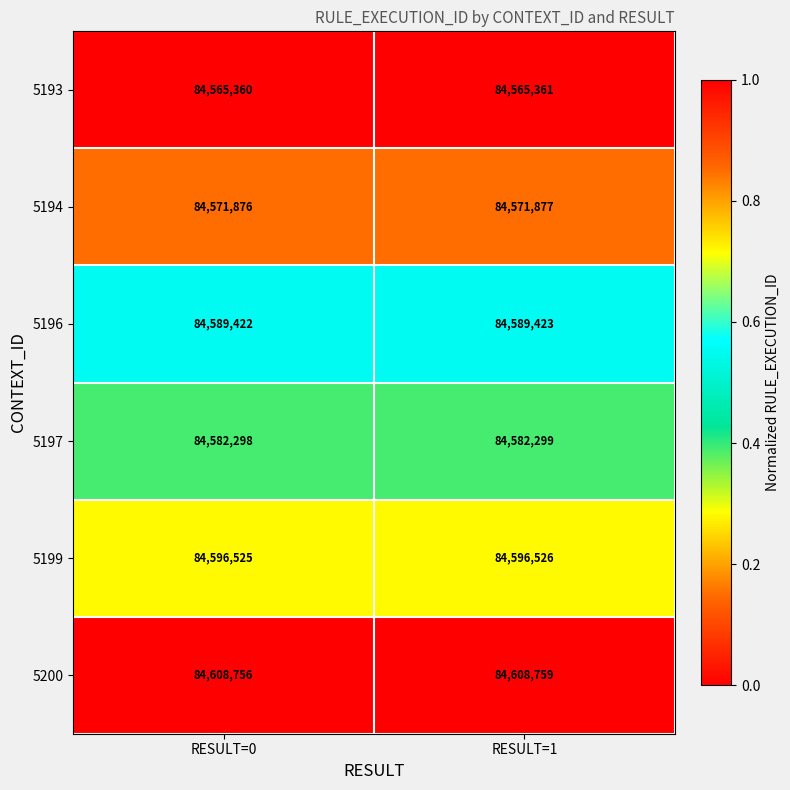

Reading right to left, what are all the values shown in this chart?

5193: 84565361	84565360
5194: 84571877	84571876
5196: 84589423	84589422
5197: 84582299	84582298
5199: 84596526	84596525
5200: 84608759	84608756